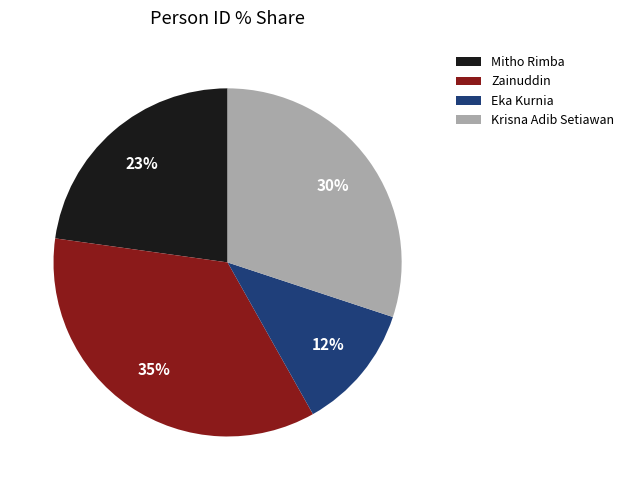

What is the ratio of the value at Eka Kurnia to the value at Zainuddin?

0.3